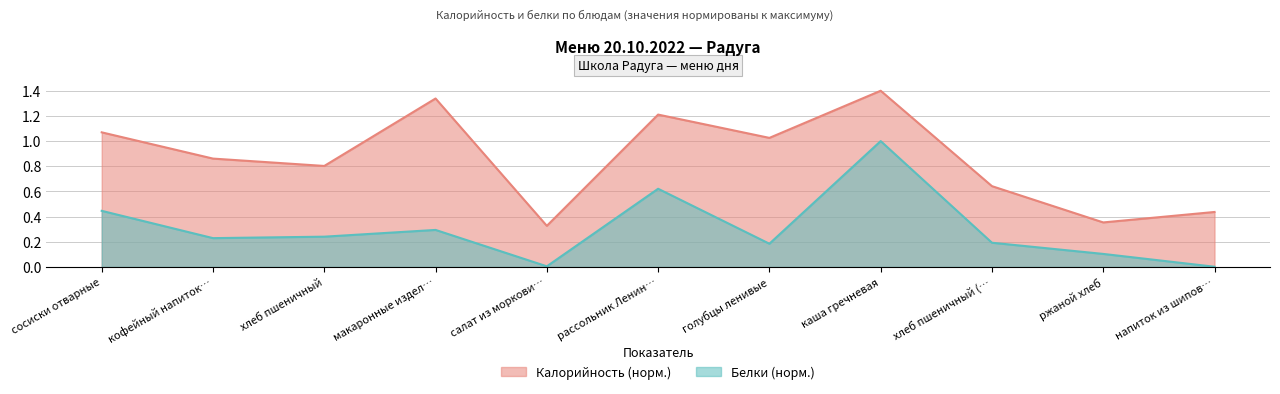

What is the maximum value for Калорийность (норм.)?

1.4